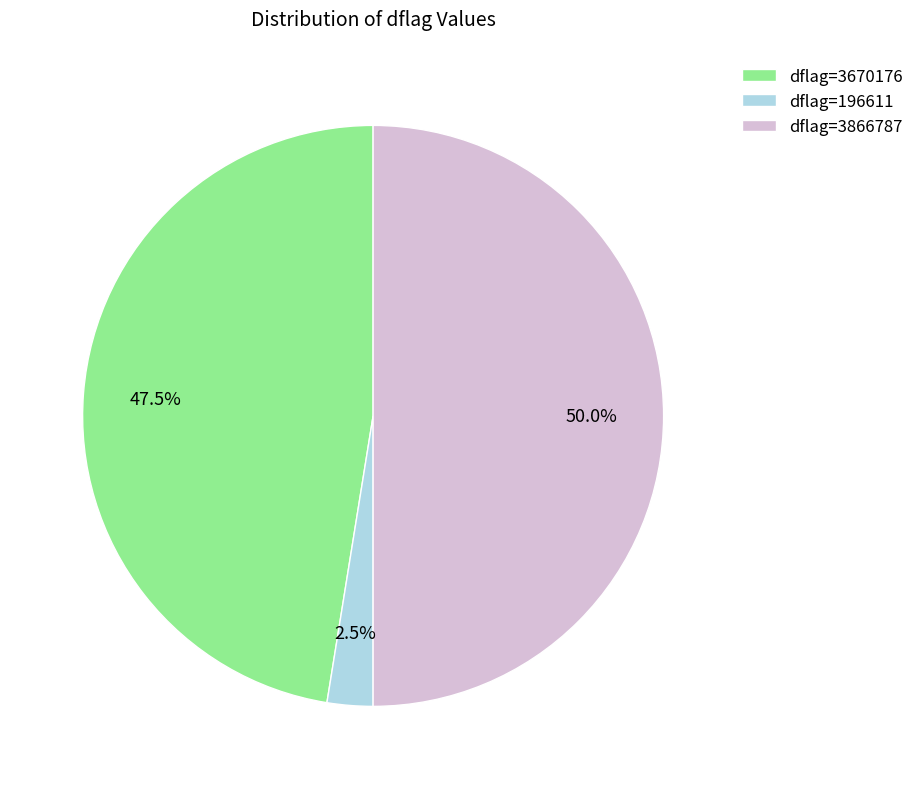

Is dflag=3670176 the majority of the pie?

No